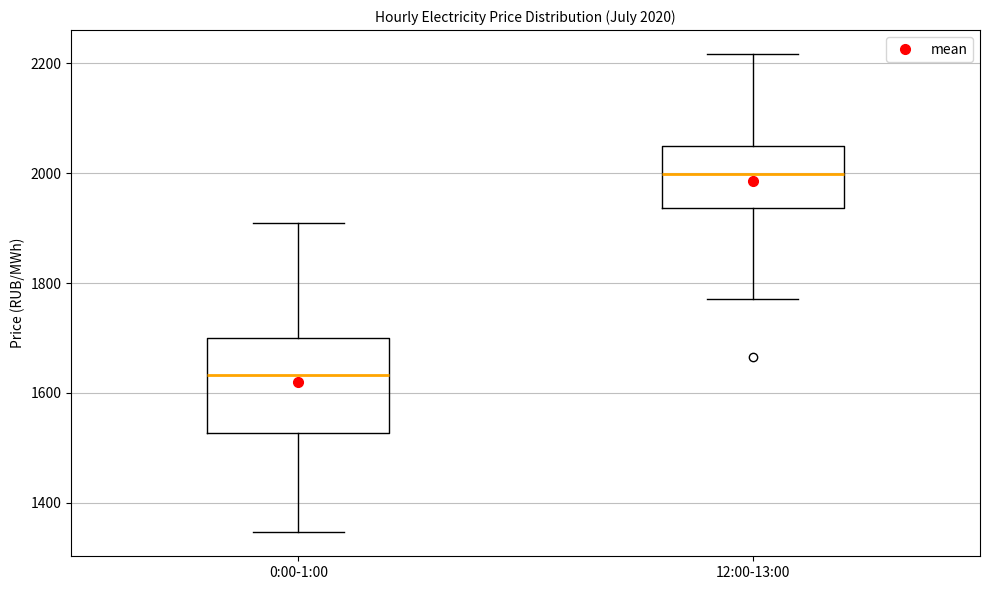

Which box has the highest median line?

12:00-13:00